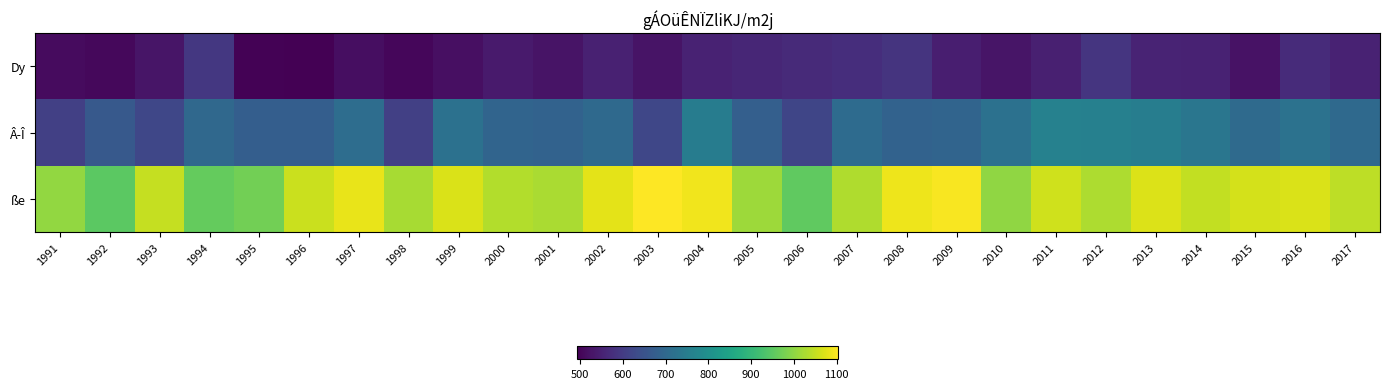

At 2003, list the series in order from largest to smallest.

ße, Â­Î, Dy